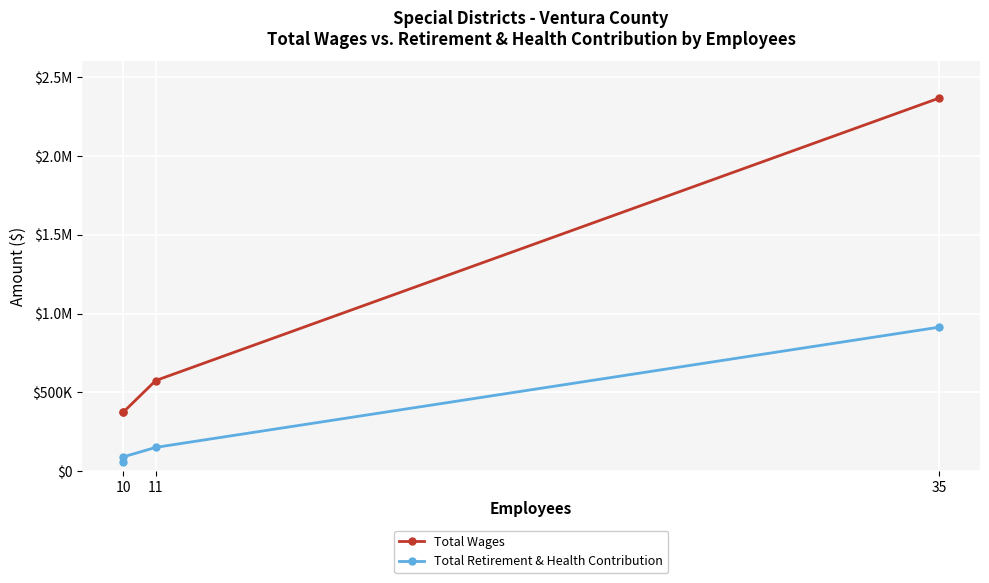

Is this an area chart (filled region under the line)?

No